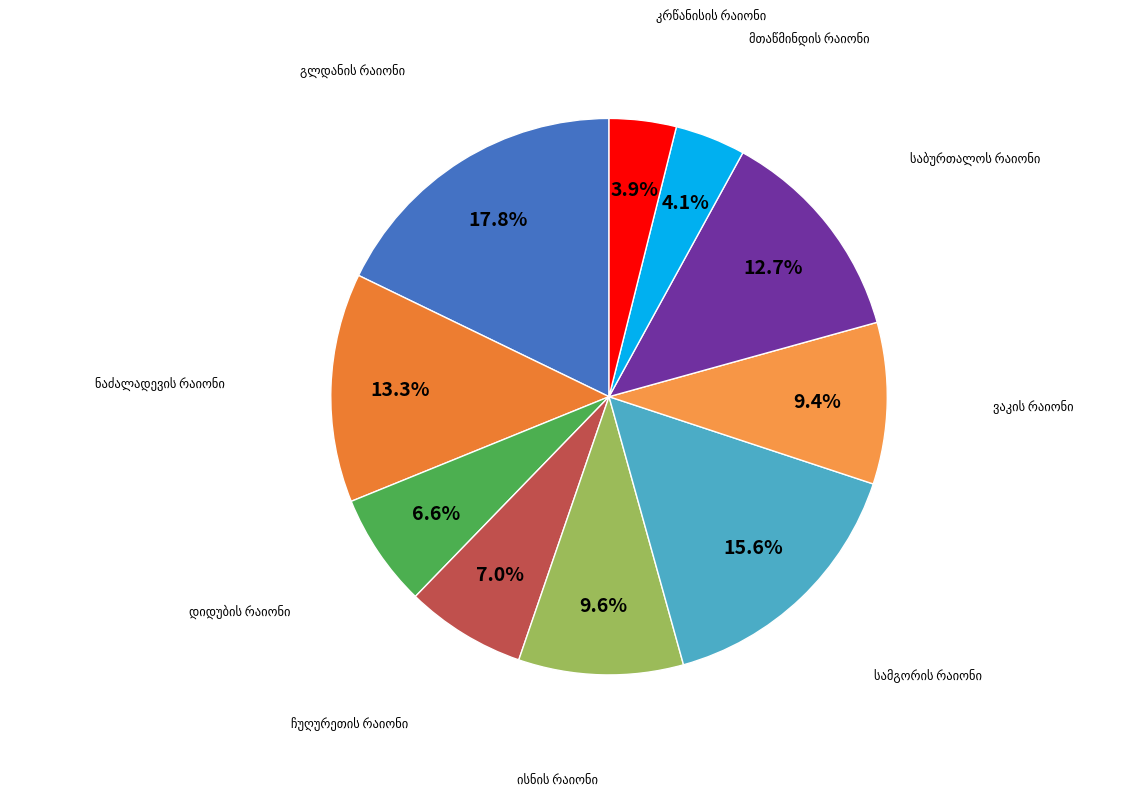

True or false: ისნის რაიონი accounts for 10% of the total.

True